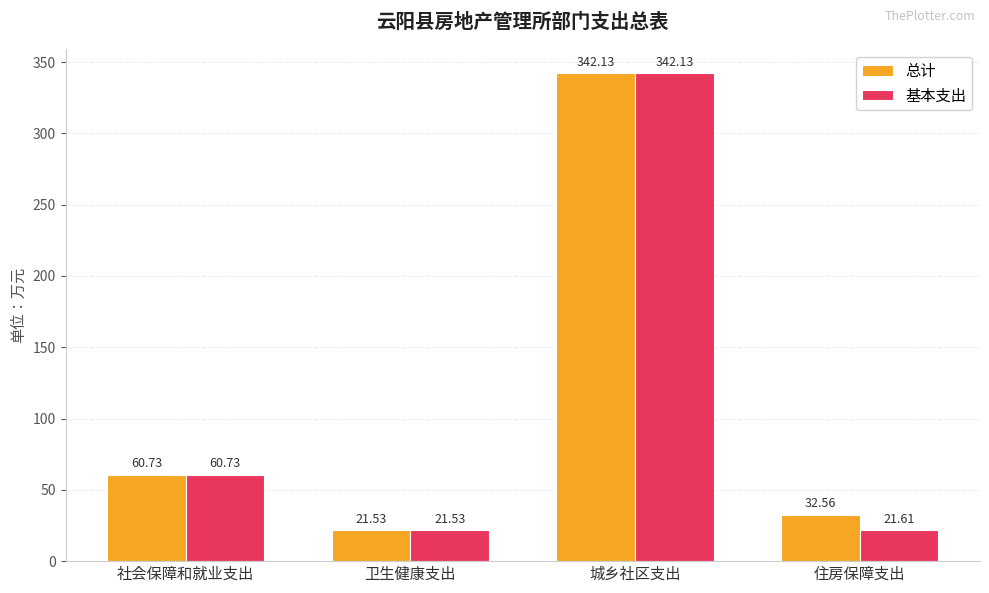

List the series in order of their overall mean, lowest first.

基本支出, 总计